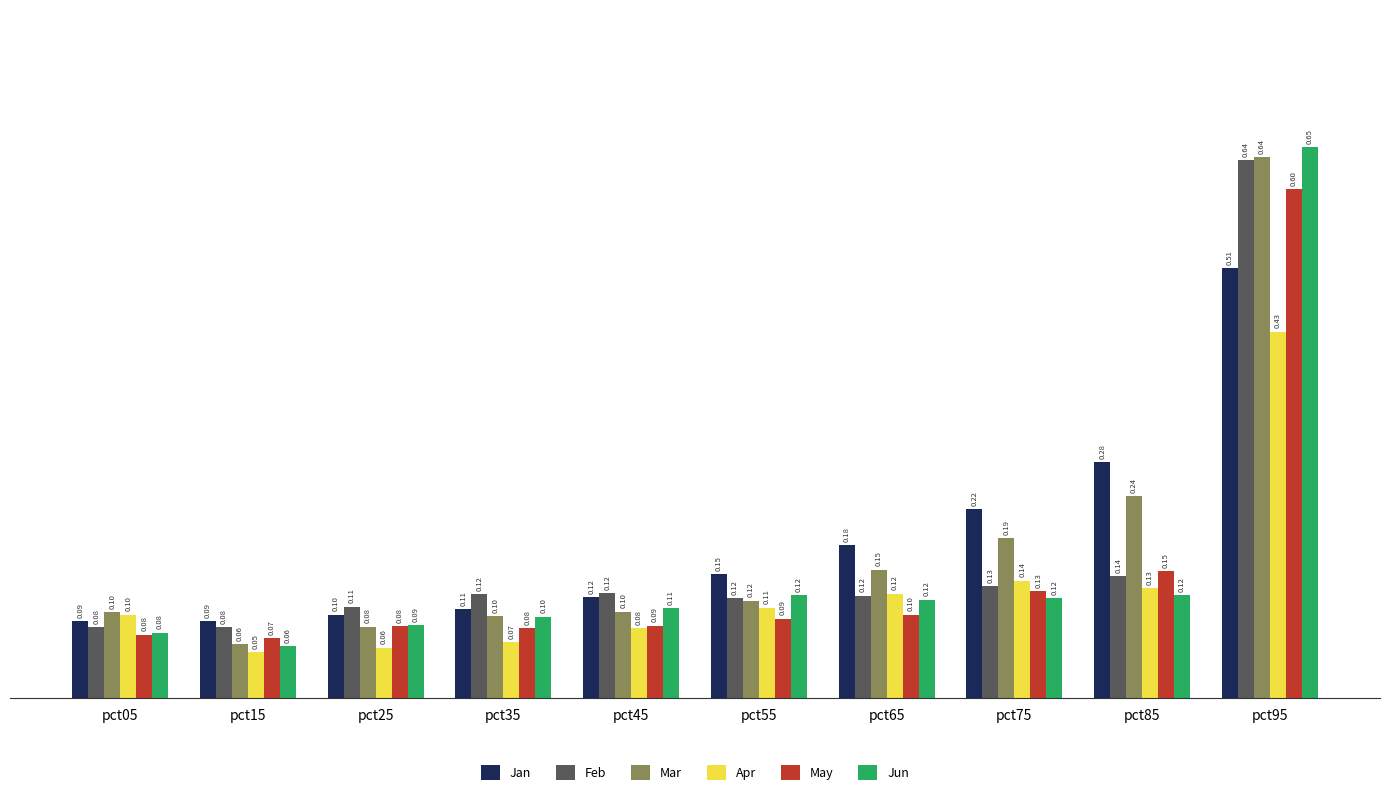

Are the bars horizontal?

No